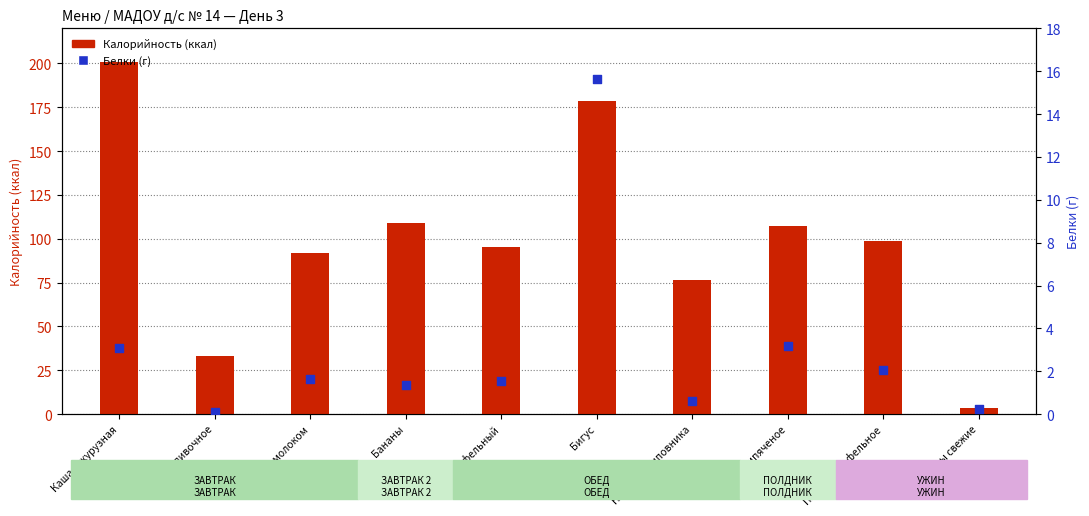

Is the value of Белки at Суп картофельный greater than the value of Калорийность at Масло сливочное?

No